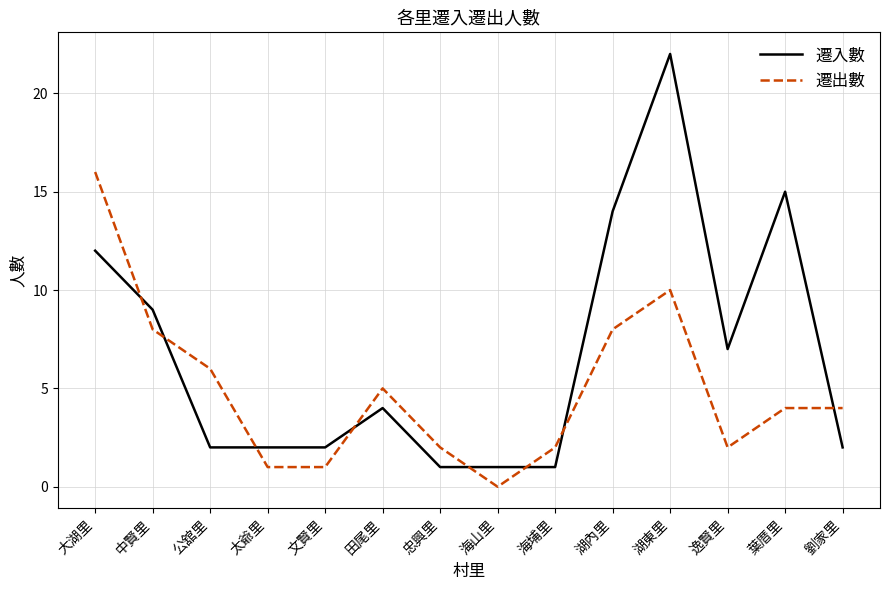

Is this an area chart (filled region under the line)?

No